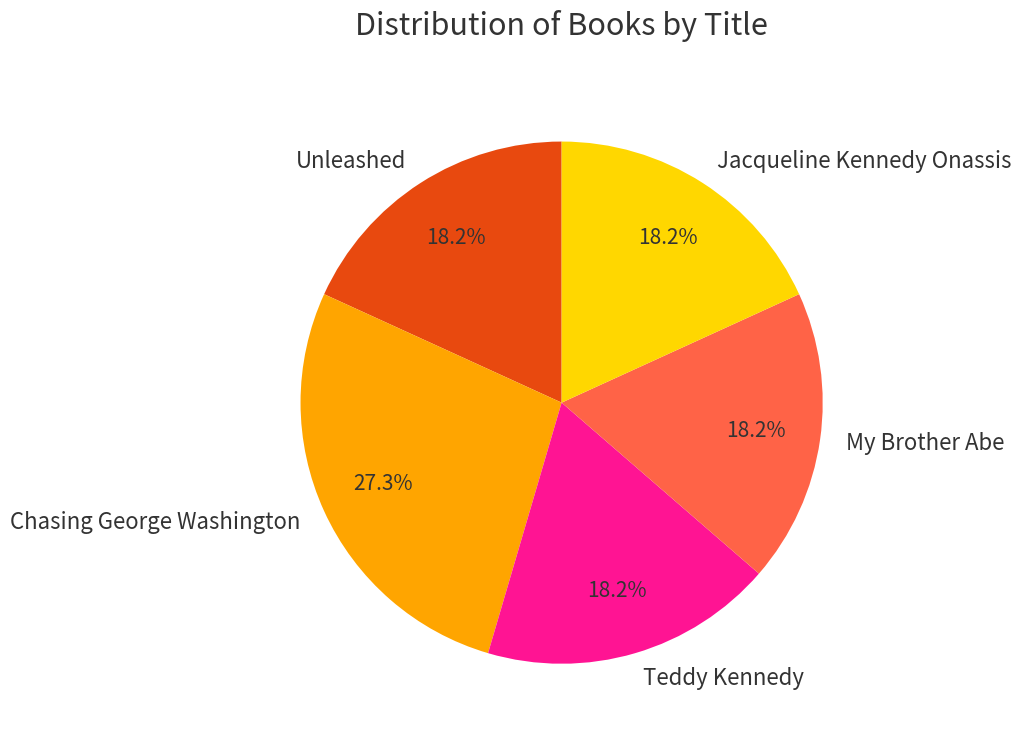

Is the sum of Jacqueline Kennedy Onassis and Teddy Kennedy greater than half?

No